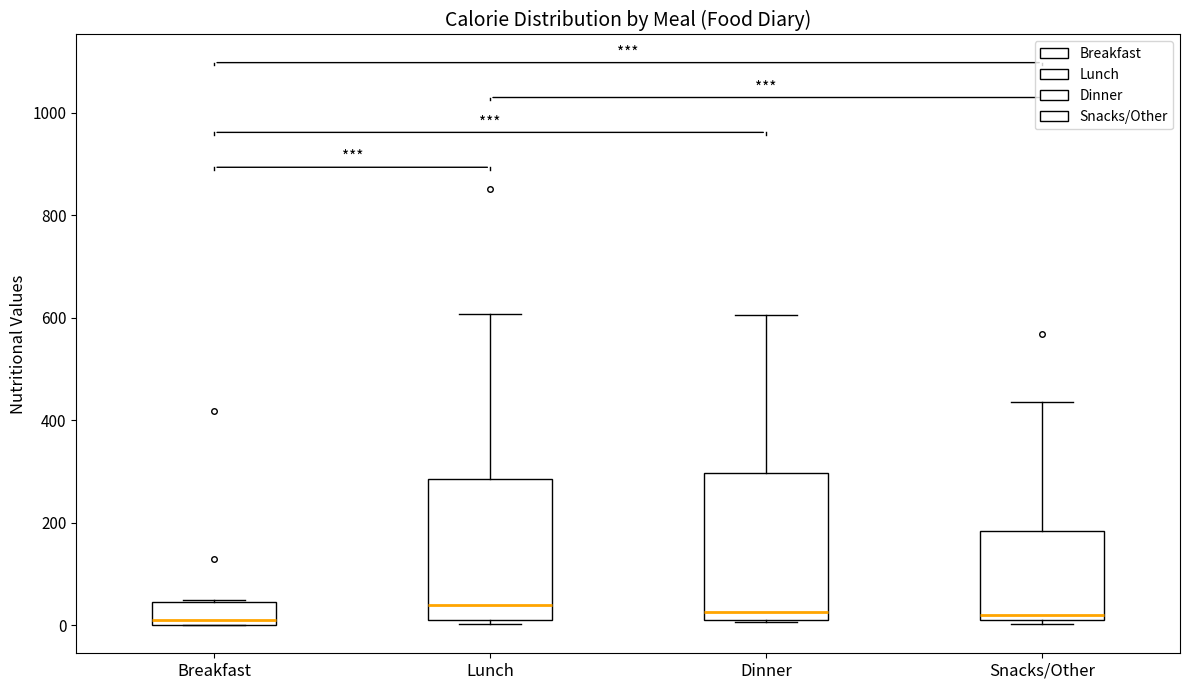

Reading left to right, transcribe this box plot: for each box, give where its median line is, the range the box spans, and where its two whiskers end, as read against the y-axis. The values are not printed on the chart, so give them approximately, as read against the axis.

Breakfast: median 20, box 0 to 40, whiskers 0 to 60
Lunch: median 40, box 20 to 280, whiskers 0 to 600
Dinner: median 20, box 0 to 300, whiskers 0 to 600
Snacks/Other: median 20 (just above the box's lower edge), box 20 to 180, whiskers 0 to 440